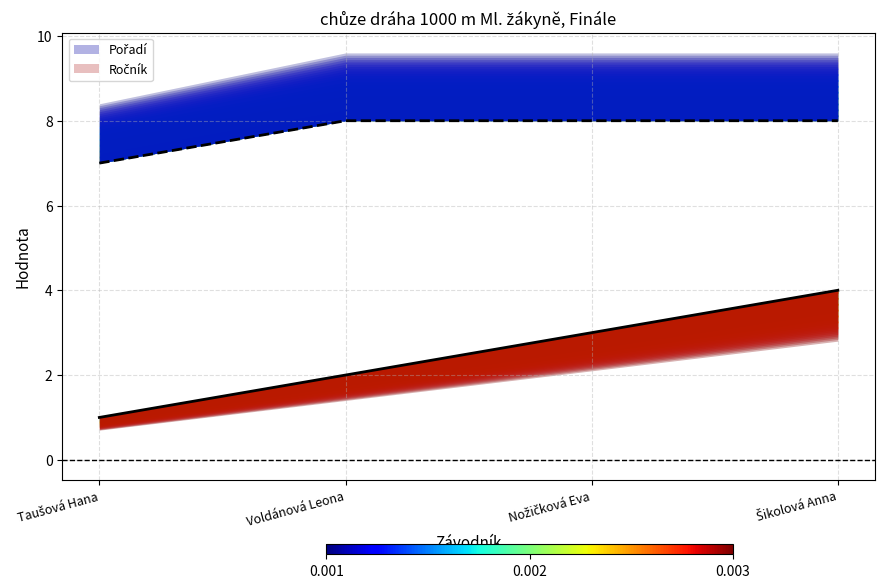

What is the total value across all series at Nožičková Eva?

11